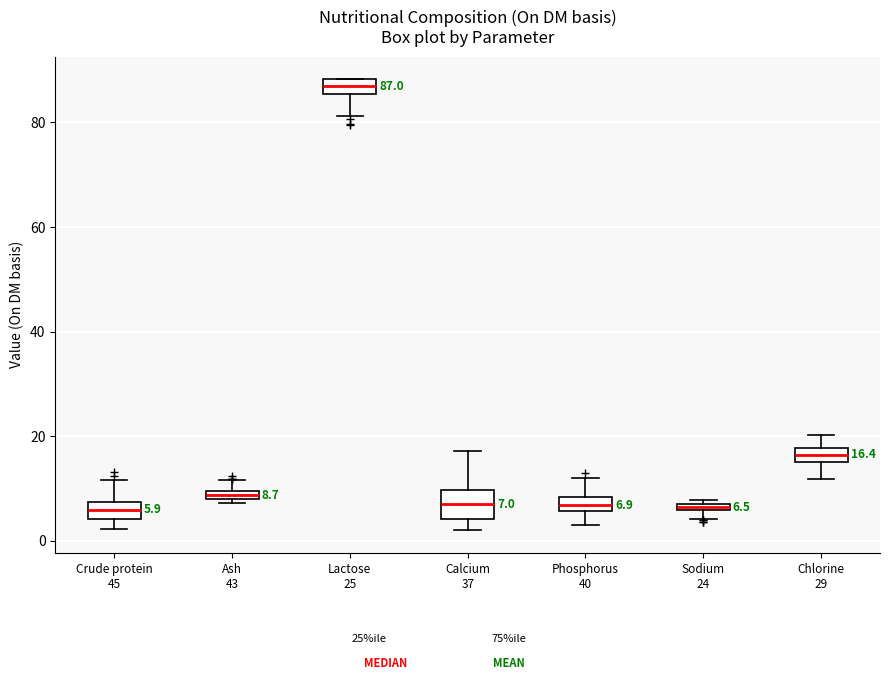

Comparing the boxes themselves (not the whiskers), which one is the tallest?

Calcium 37